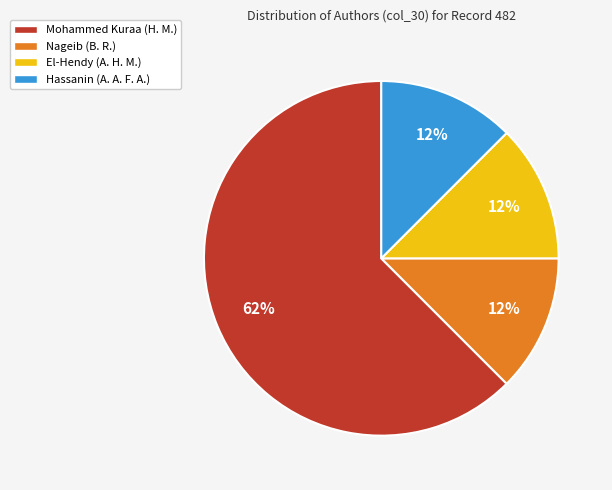

What is the largest slice in the pie chart?

Mohammed Kuraa